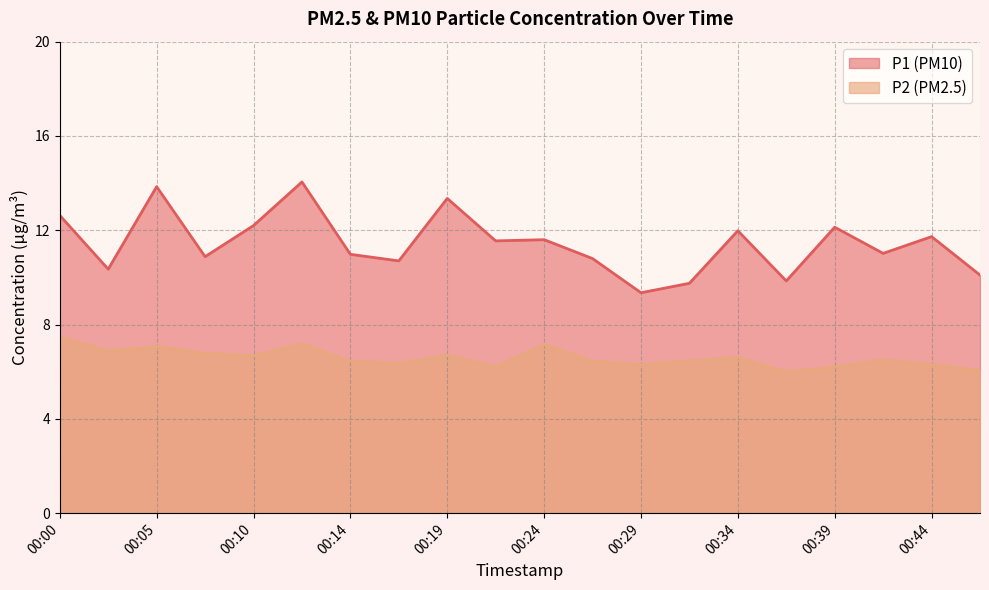

What value does the P2 series have at 00:02?

6.9